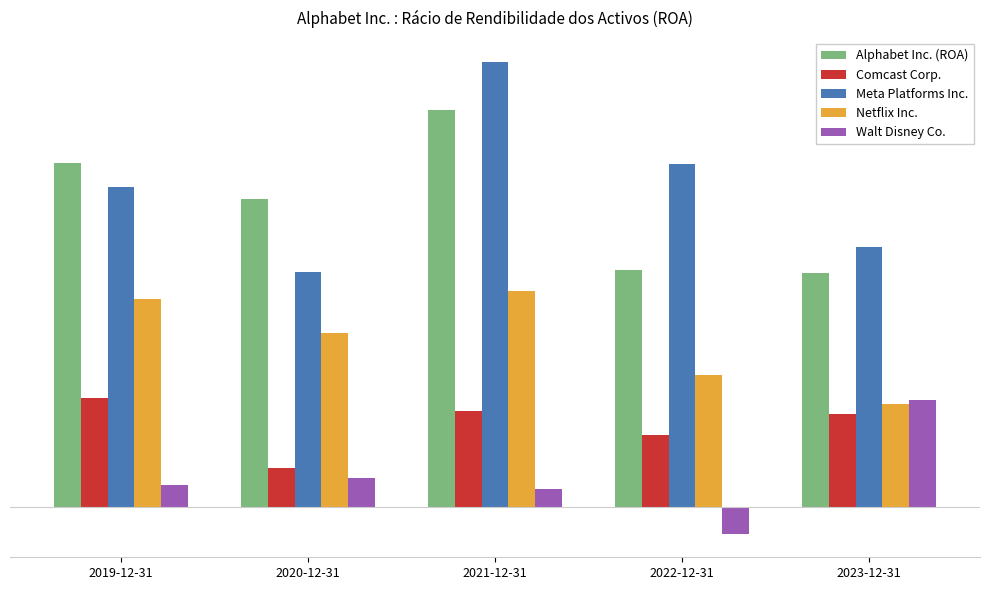

Which has a higher value, 2023-12-31 or 2020-12-31?

2020-12-31